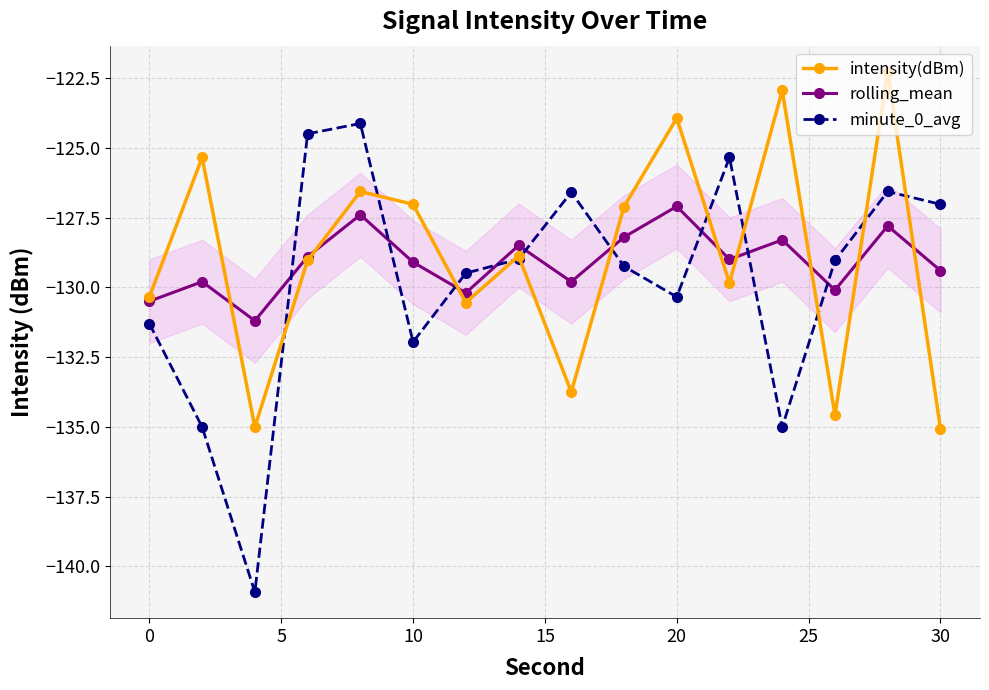

Count the number of data series in this chart.

3